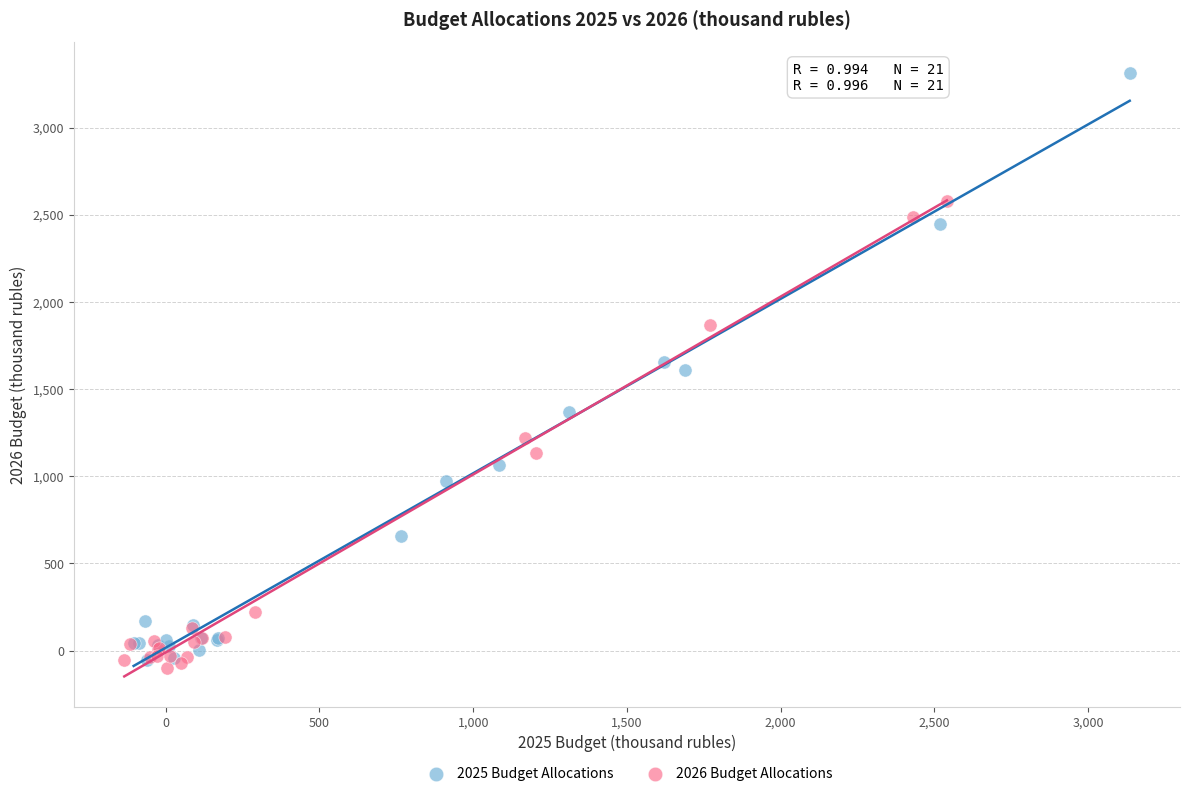

Which series has the widest spread of Y values?

2025 Budget Allocations